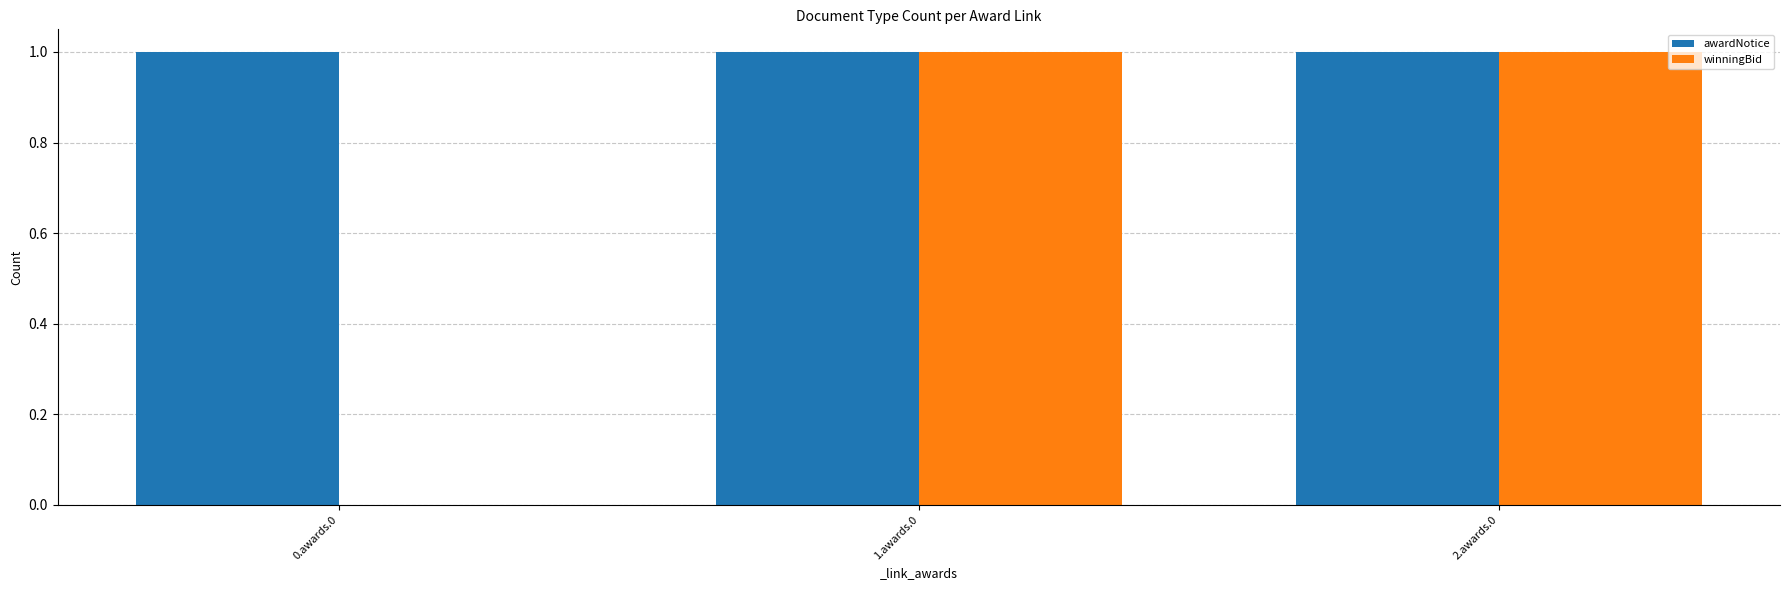

Which series changed the most between 0.awards.0 and 2.awards.0?

winningBid